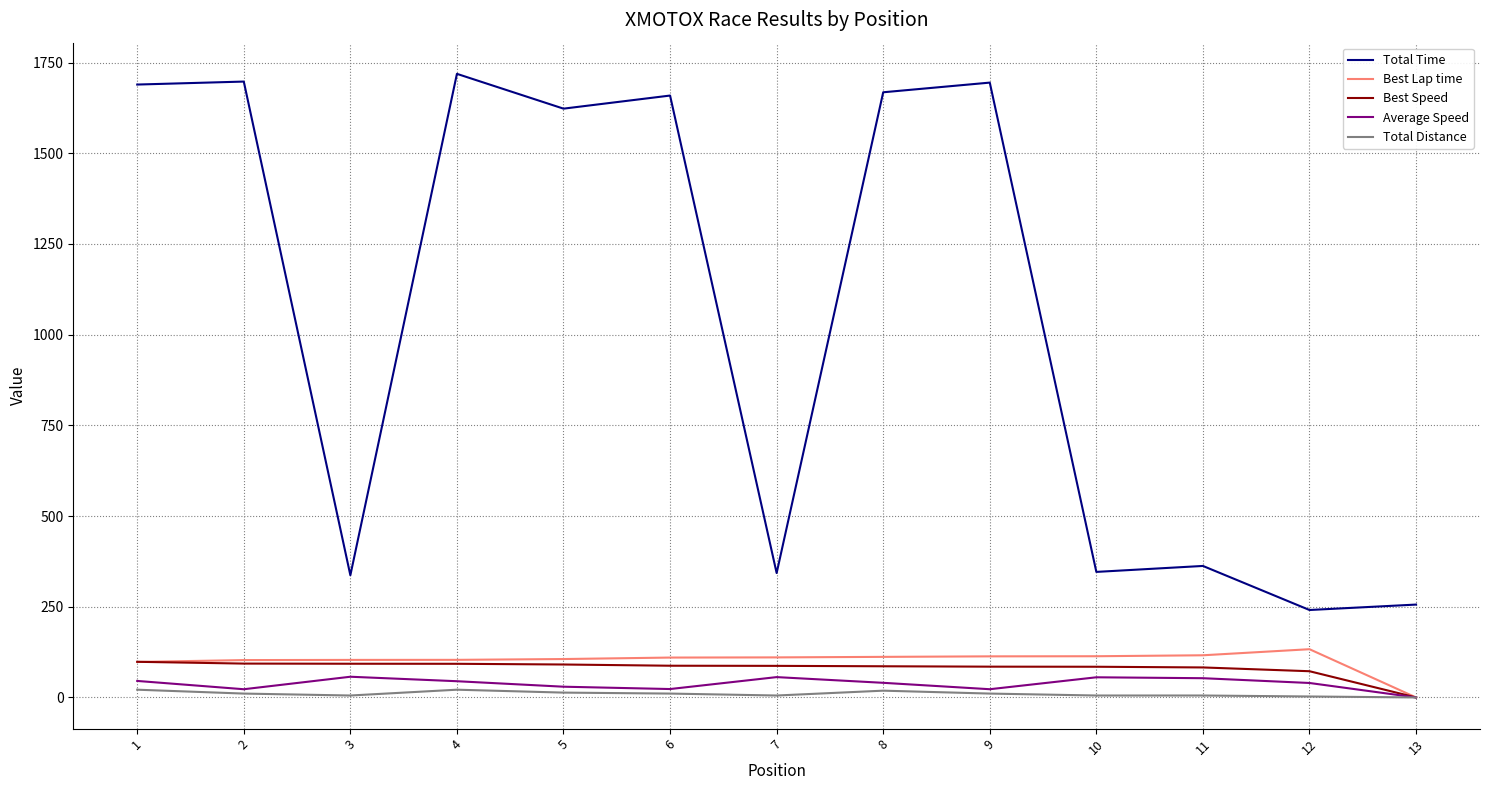

Which series has the largest total across all categories?

Total Time